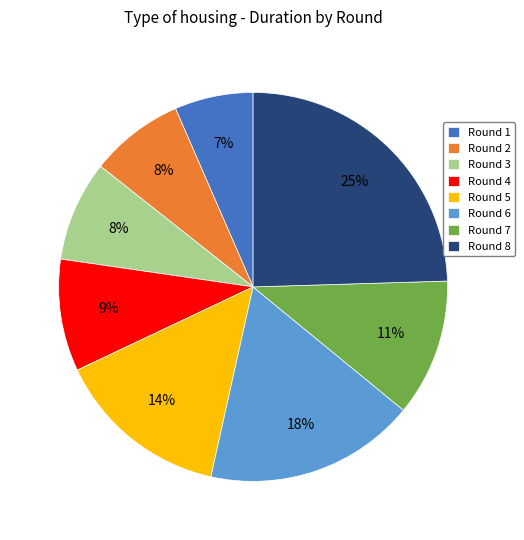

To the nearest percent, what is the combined percentage of Round 1 and Round 3?

15%